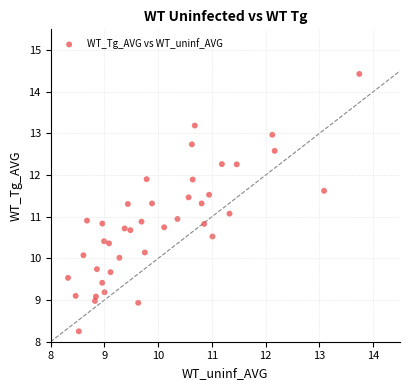

What is the range of X values (max minus min)?

5.4